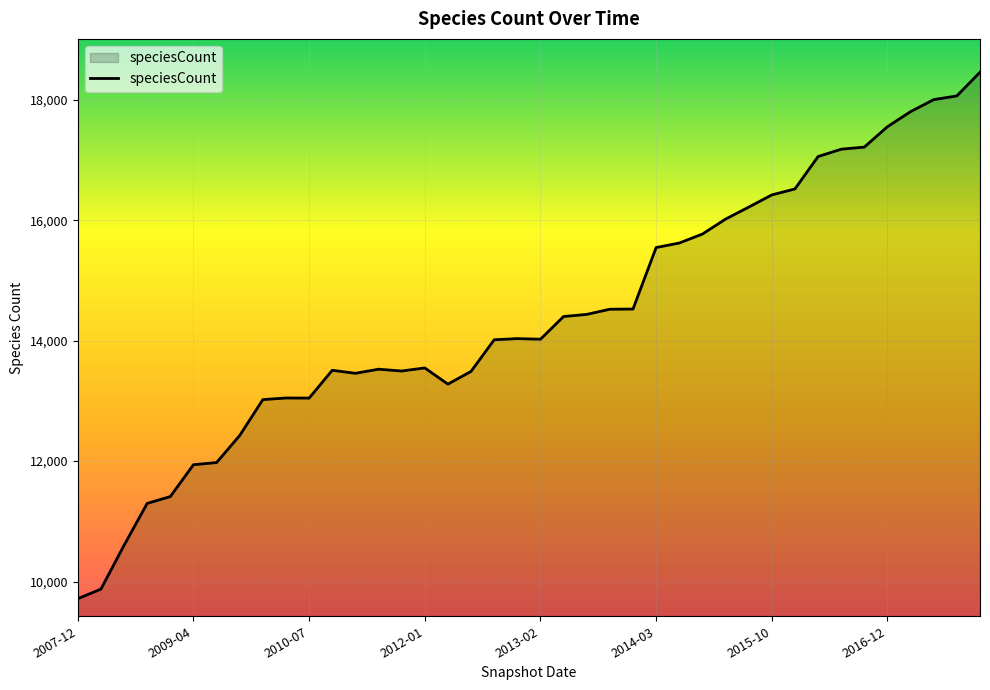

What is the difference between the maximum and minimum values?

8742